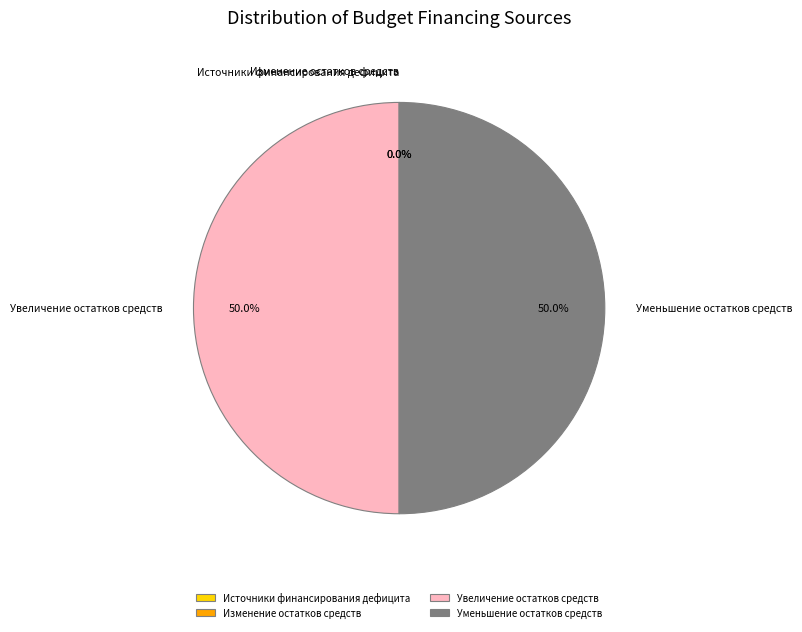

Approximately how many times larger is the value at Уменьшение остатков средств compared to Увеличение остатков средств?

1.0